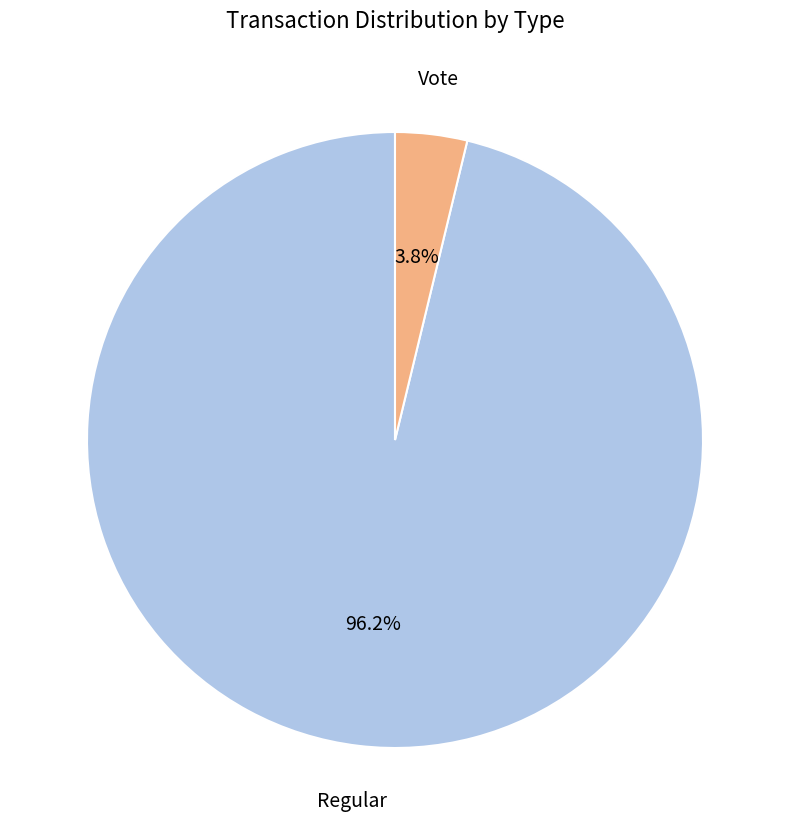

To the nearest percent, what is the average slice percentage?

50%